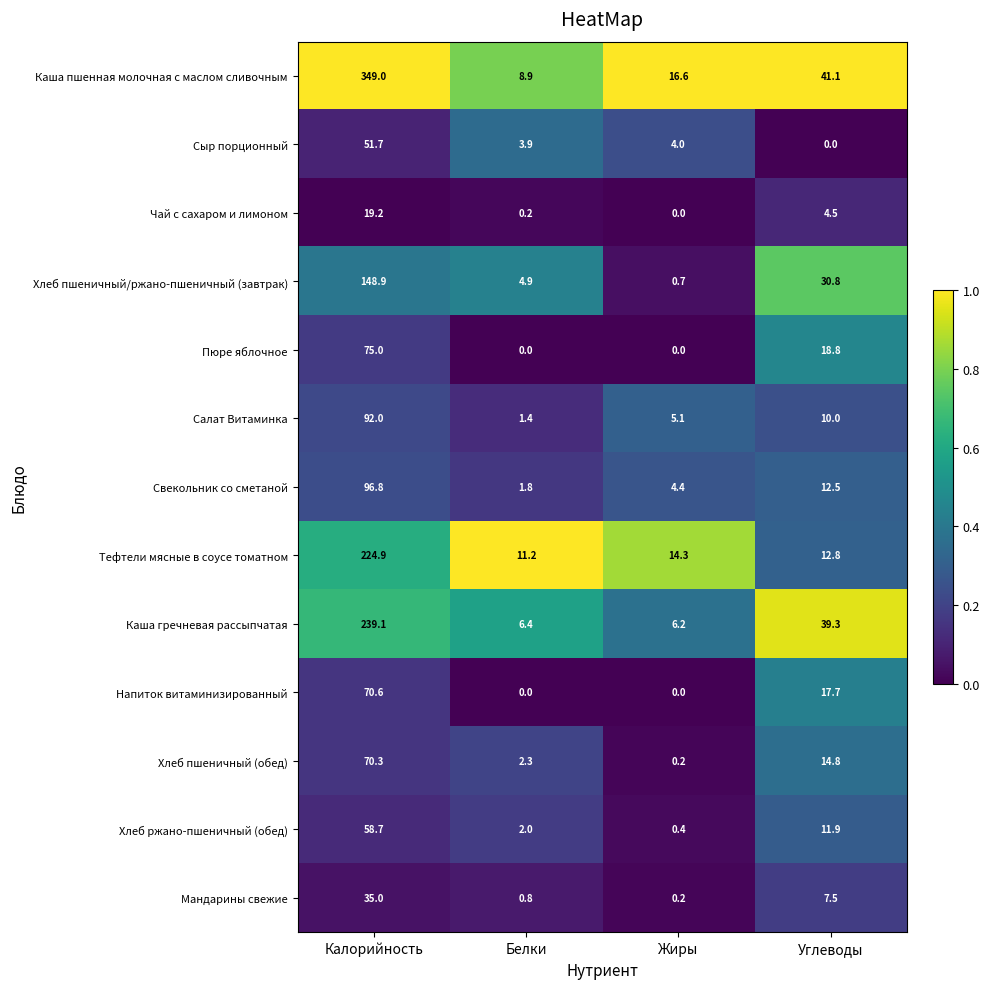

List the labels in order of Мандарины свежие value, smallest first.

Жиры, Белки, Углеводы, Калорийность